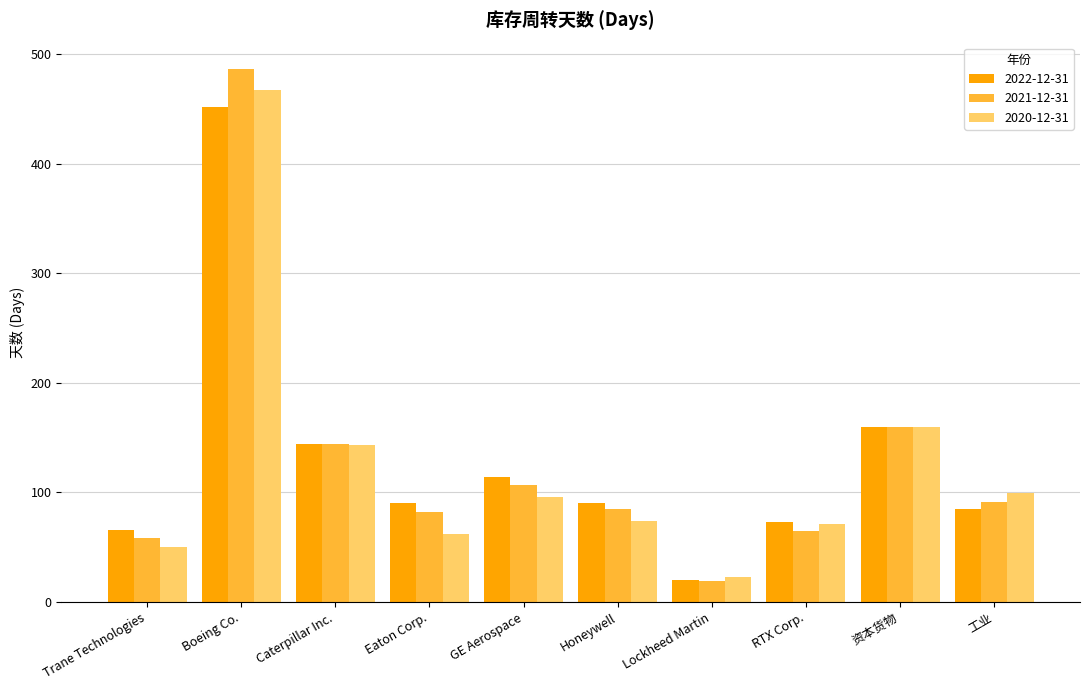

The 2020-12-31 series shows 39 at Caterpillar Inc.. True or false?

False